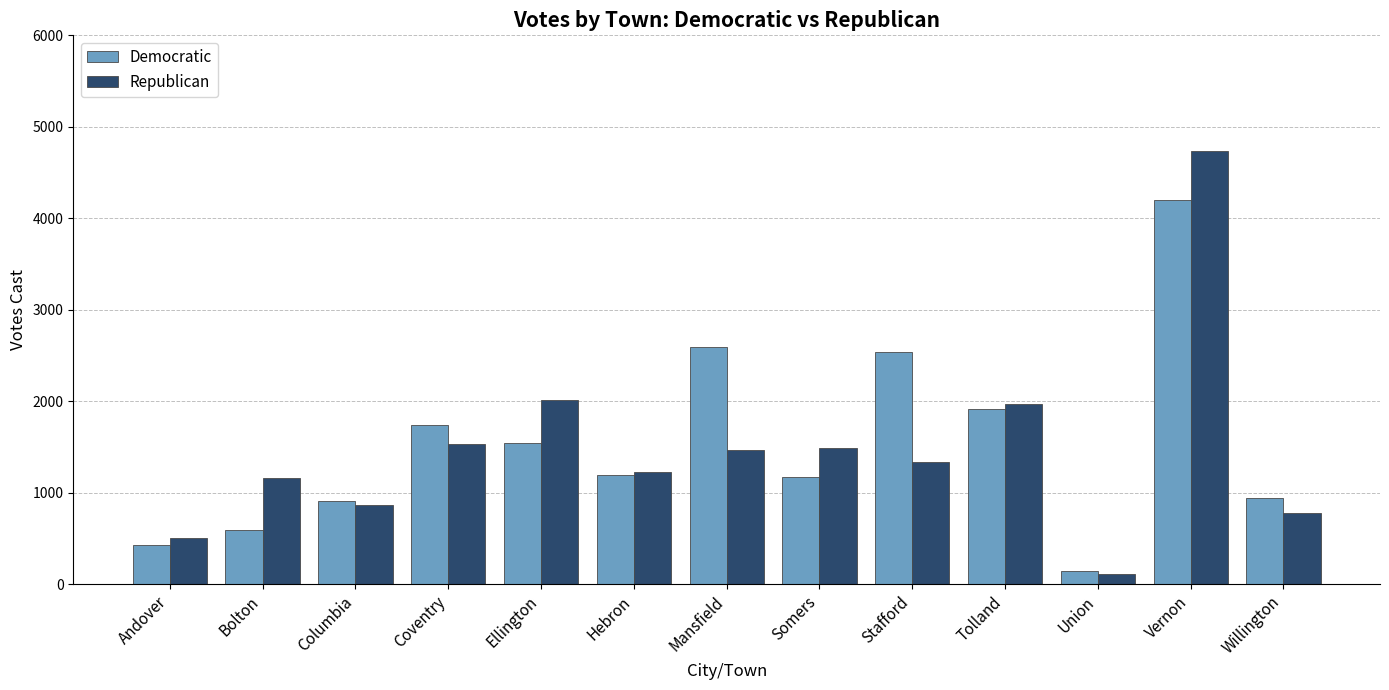

Which series has the widest spread of values?

Republican